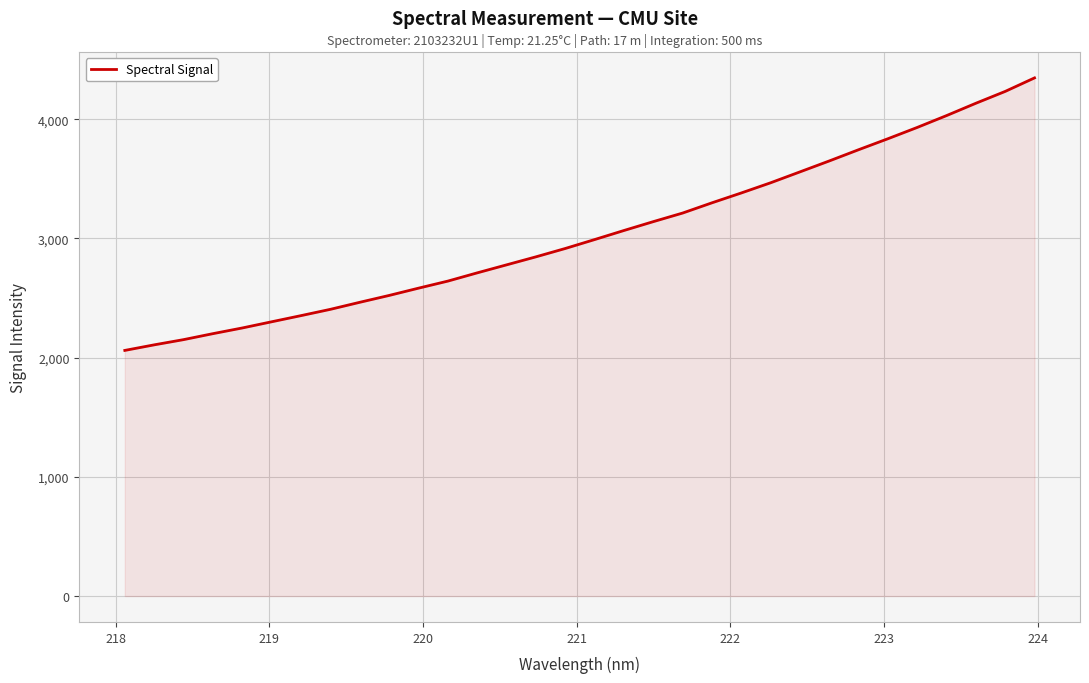

What is the greatest value displayed?

4347.2